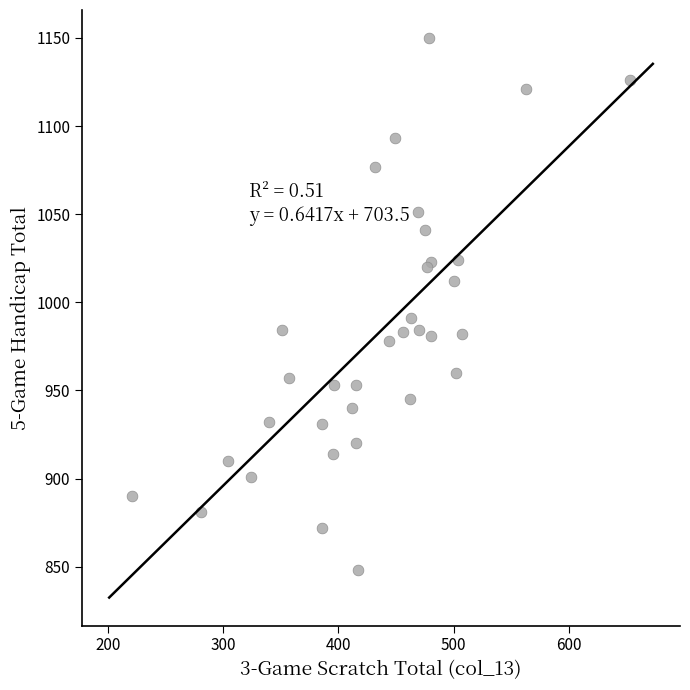

What Y value in the scatter plot is closest to 999?

991